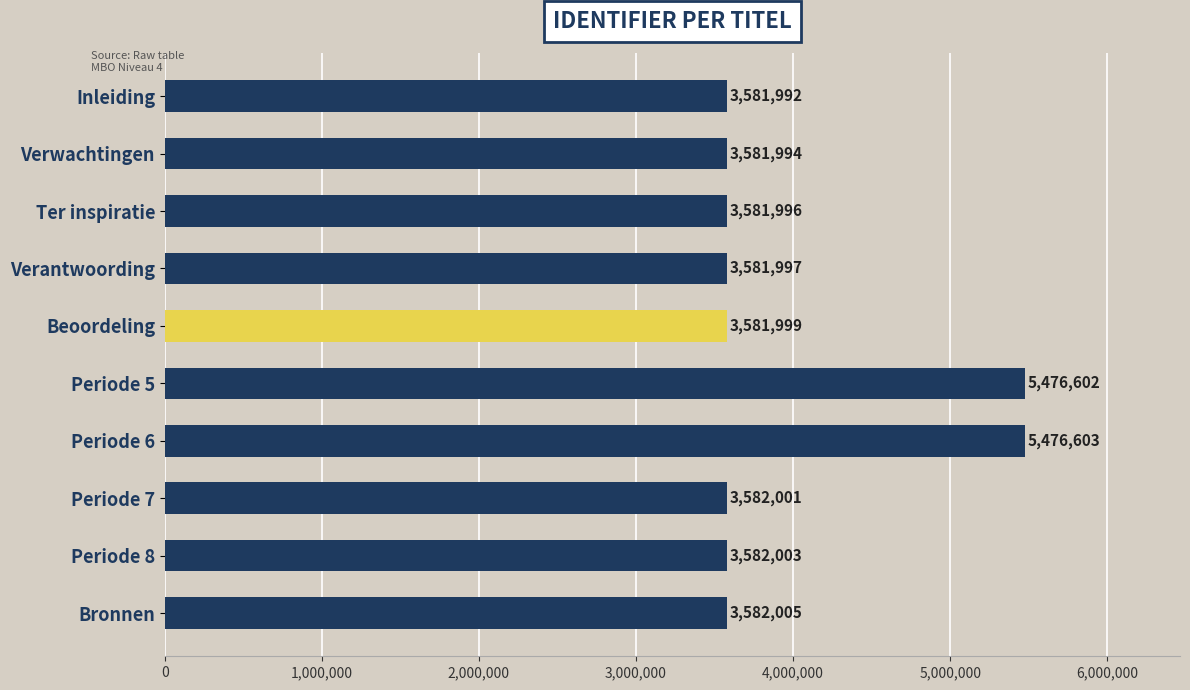

Where is the data nearest to the value 4529297?

Bronnen